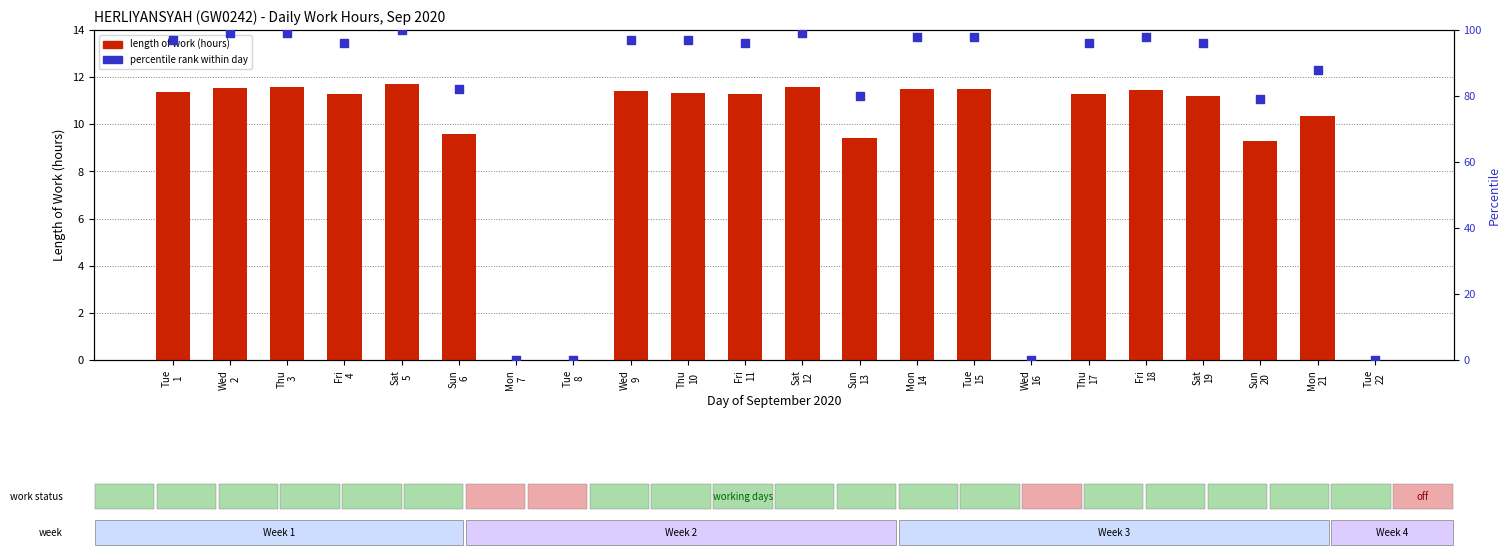

Which series has the largest Y range (max minus min)?

percentile rank within day